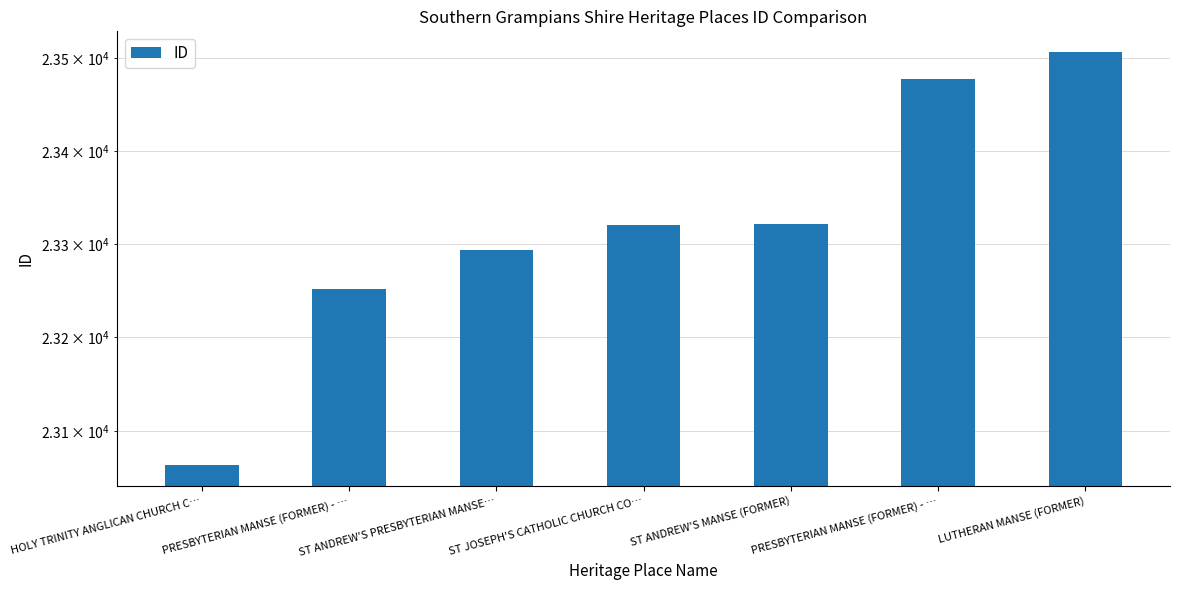

Between HOLY TRINITY ANGLICAN CHURCH C… and PRESBYTERIAN MANSE (FORMER) - …, which is larger?

PRESBYTERIAN MANSE (FORMER) - …